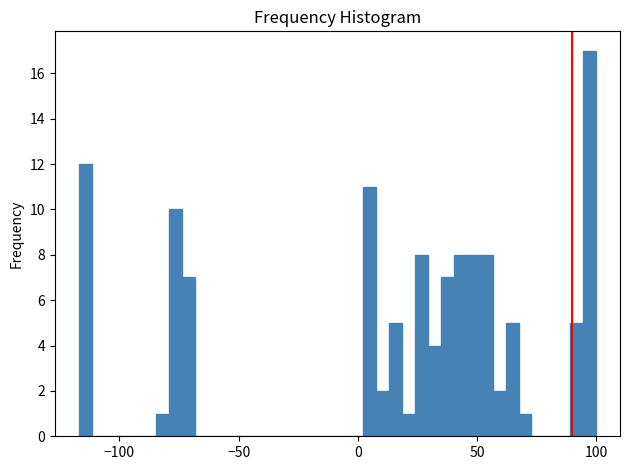

Around what value on the x-axis is the tallest bar? Give the approximate position of its centre, as read against the axis.

95